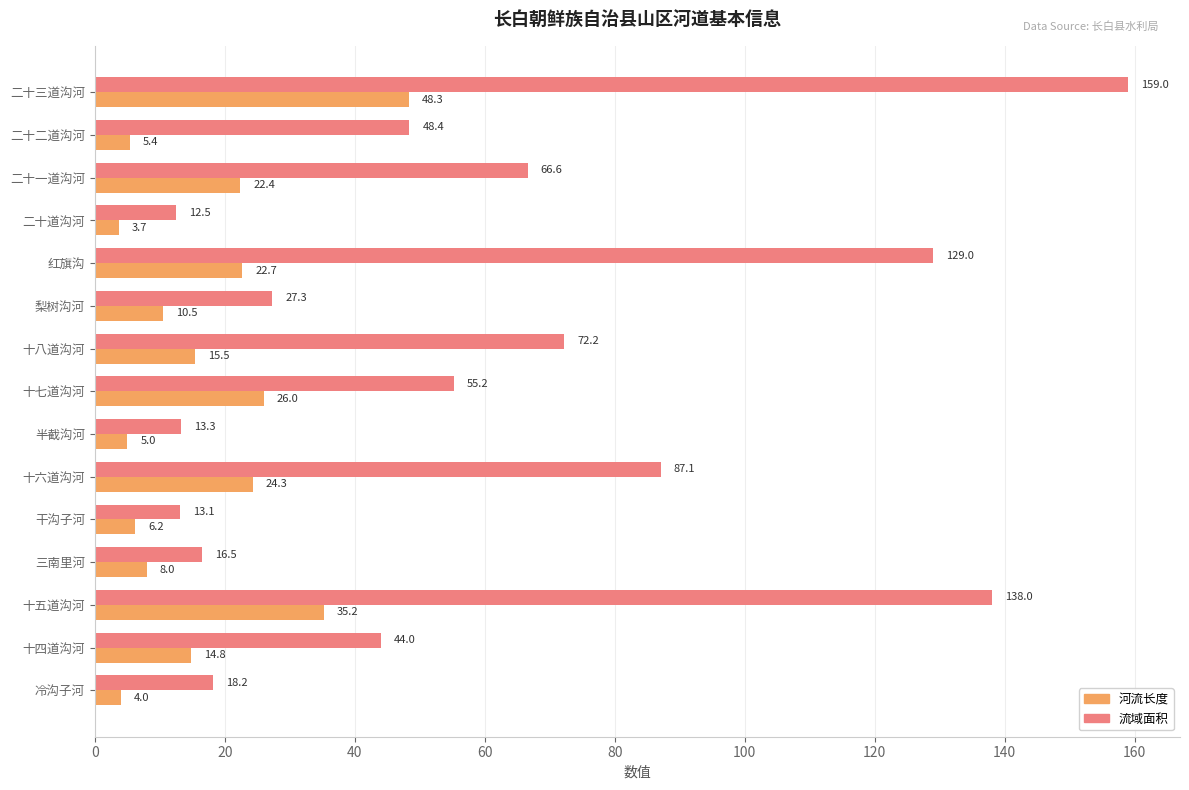

List the series in order of their peak value, lowest first.

河流长度, 流域面积